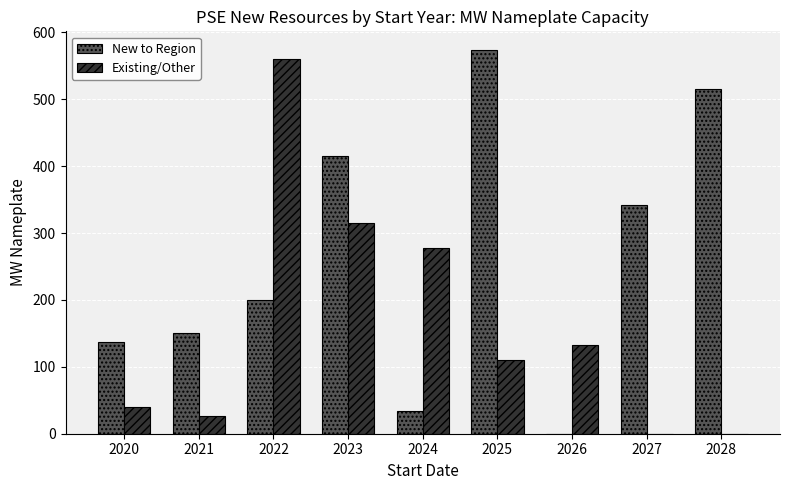

Are the bars grouped side by side (vs. stacked)?

Yes